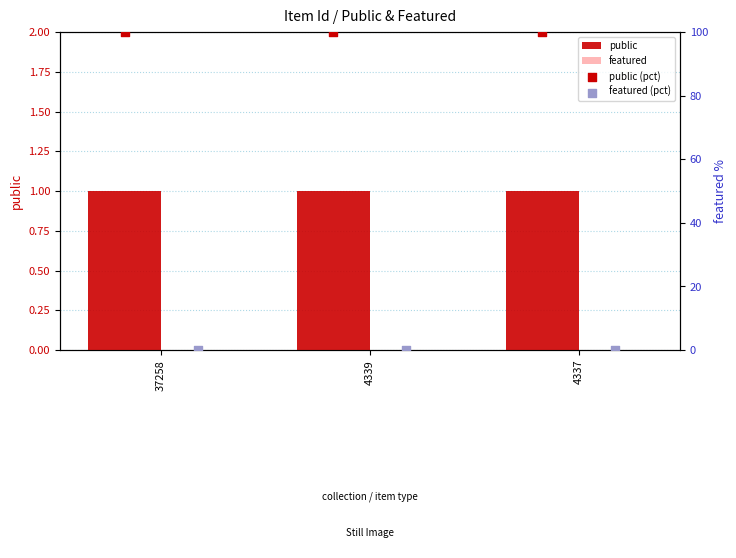

What are all the series names shown in the legend?

public, featured, public (pct), featured (pct)